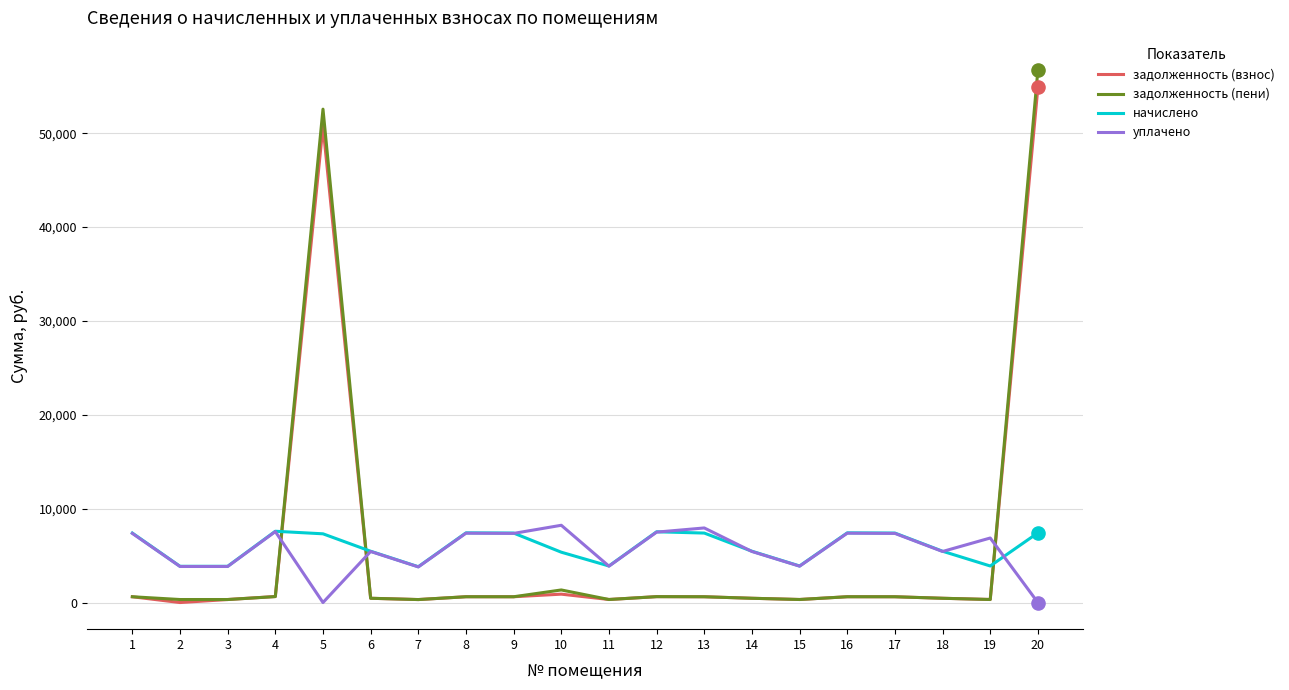

What are all the series names shown in the legend?

задолженность (взнос), задолженность (пени), начислено, уплачено